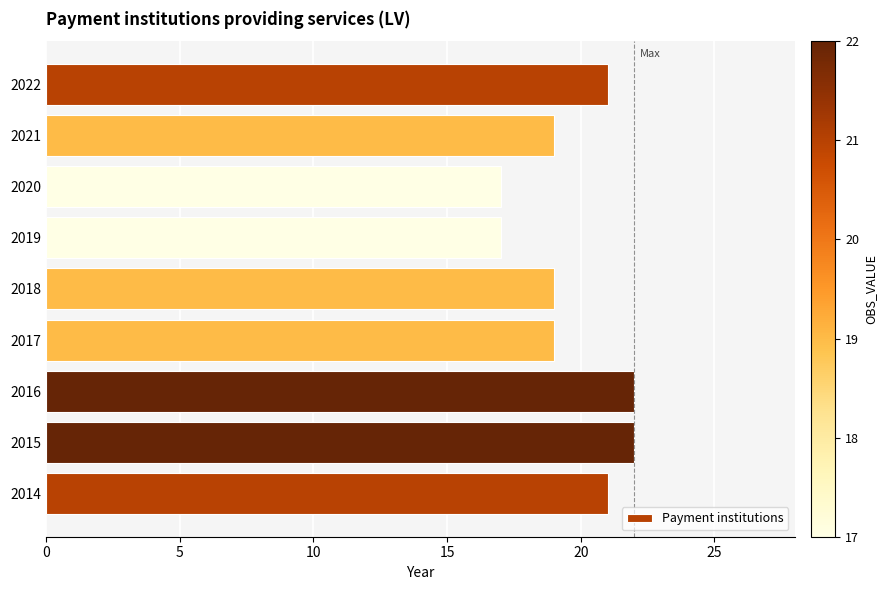

What is the change in value from 2016 to 2019?

-5